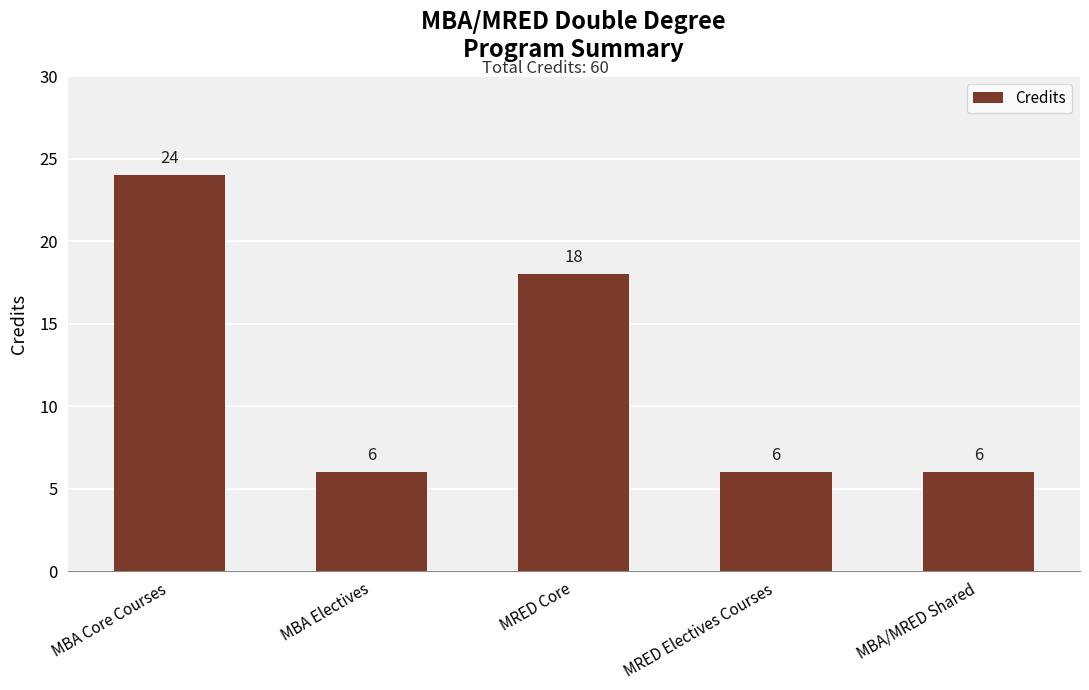

Count the number of data series in this chart.

1